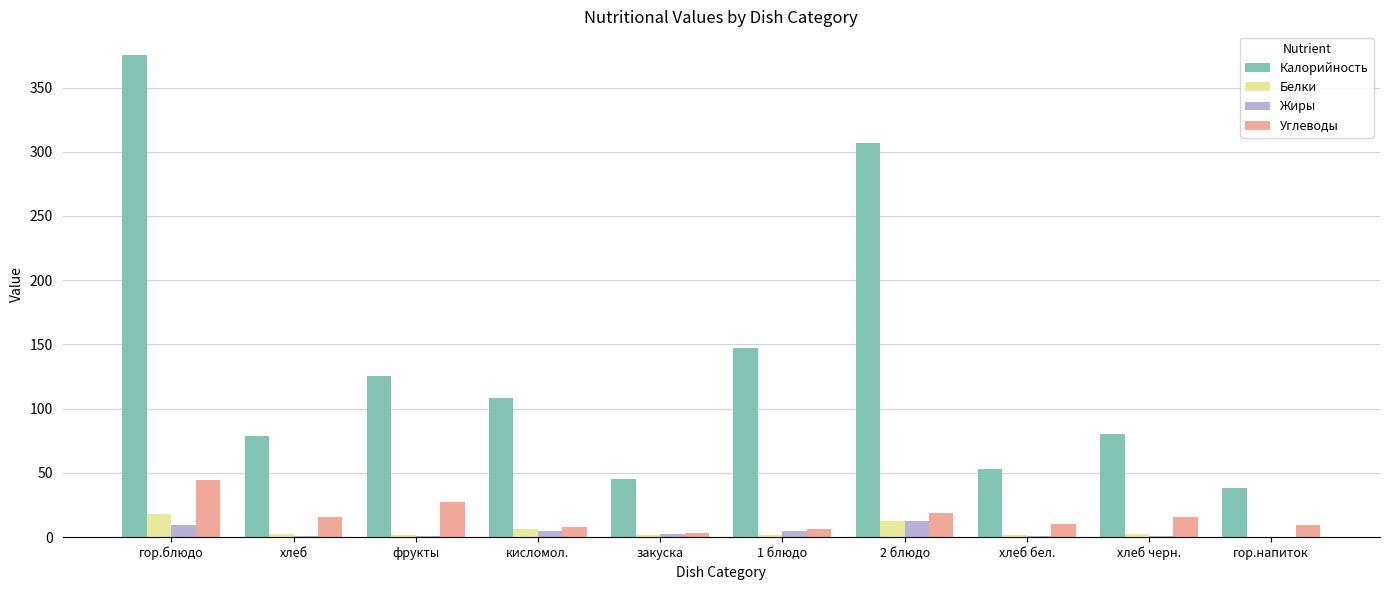

What is the sum of all Калорийность values?

1357.0